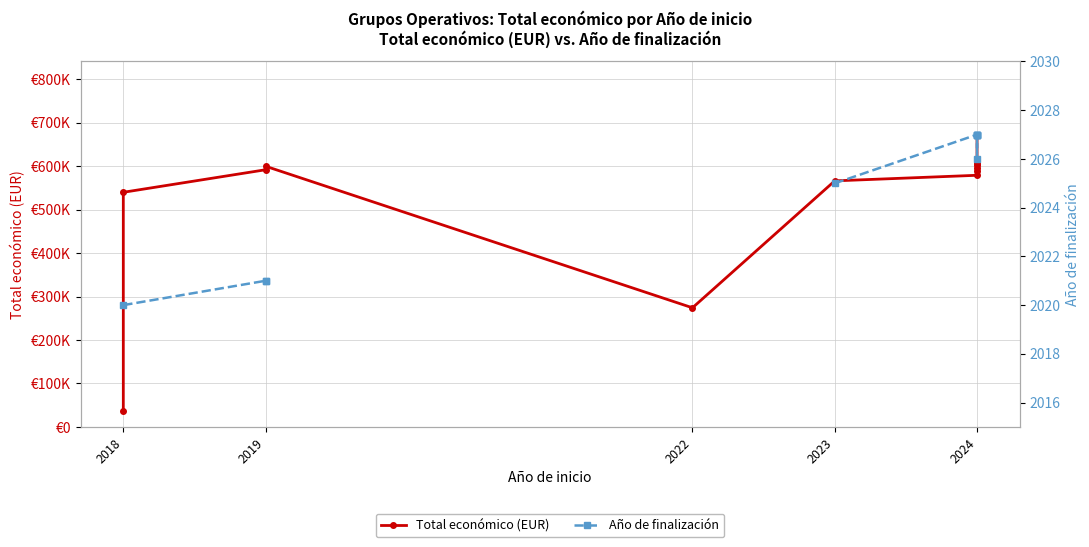

How many values in the Año de finalización series exceed 2025?

6